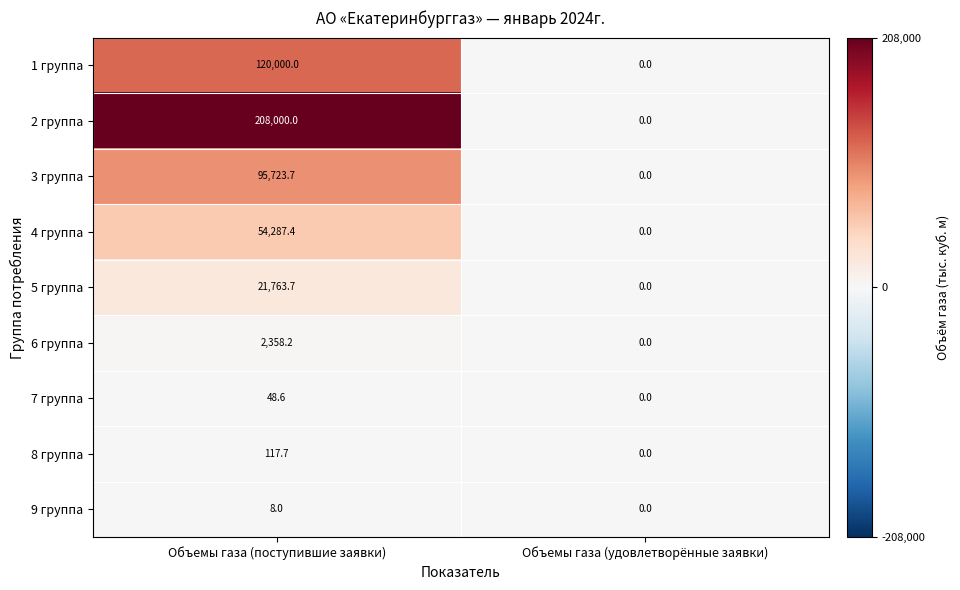

Which series has the largest range (max minus min)?

2 группа